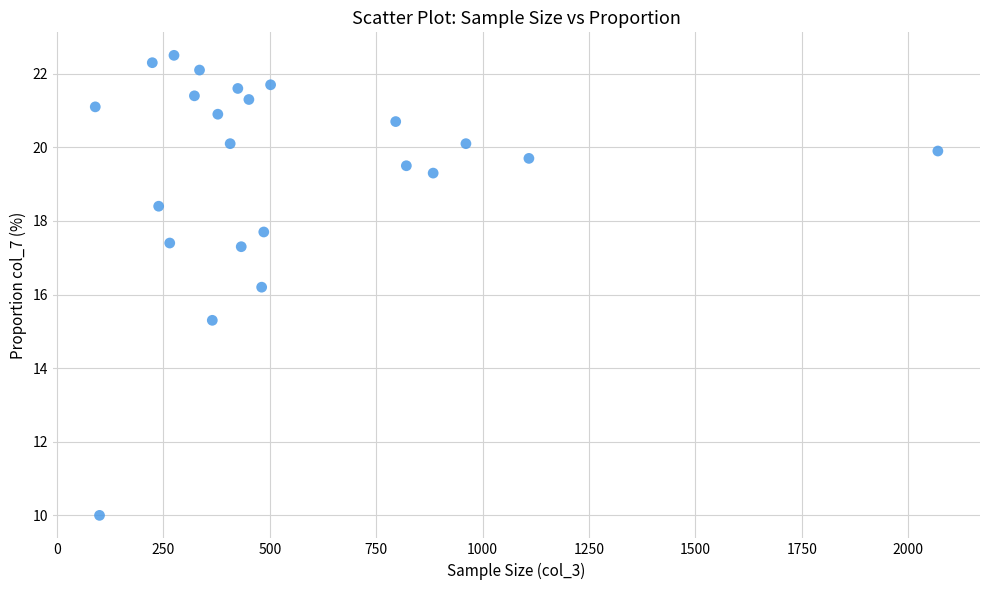

What Y value in the scatter plot is closest to 16?

16.2